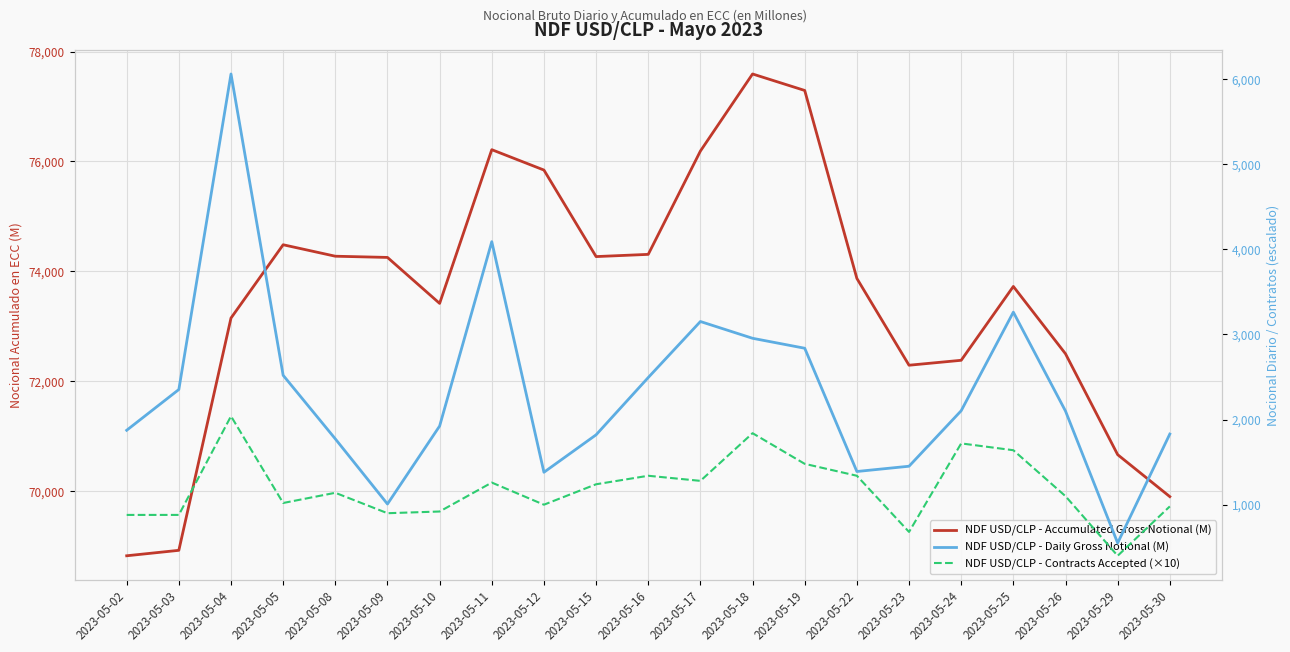

How many interior local peaks does the NDF USD/CLP - Daily Gross Notional (M) series have?

4